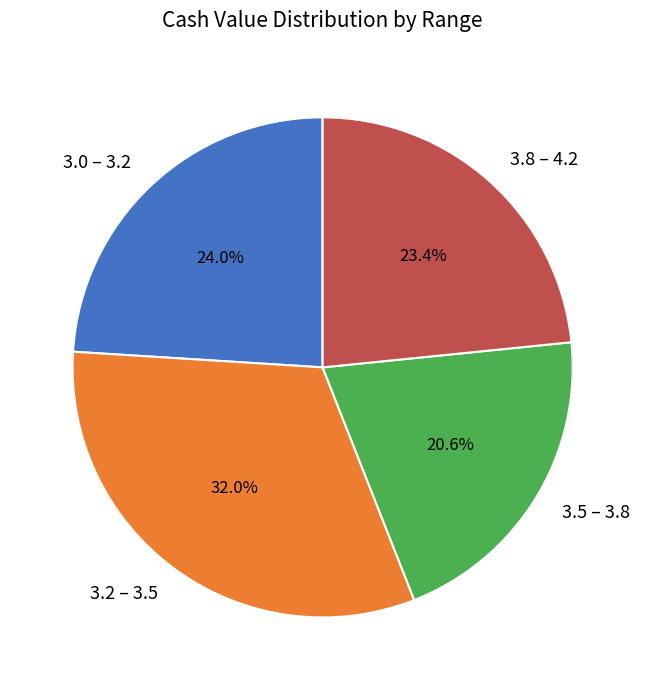

Which slice is the smallest?

3.5 – 3.8